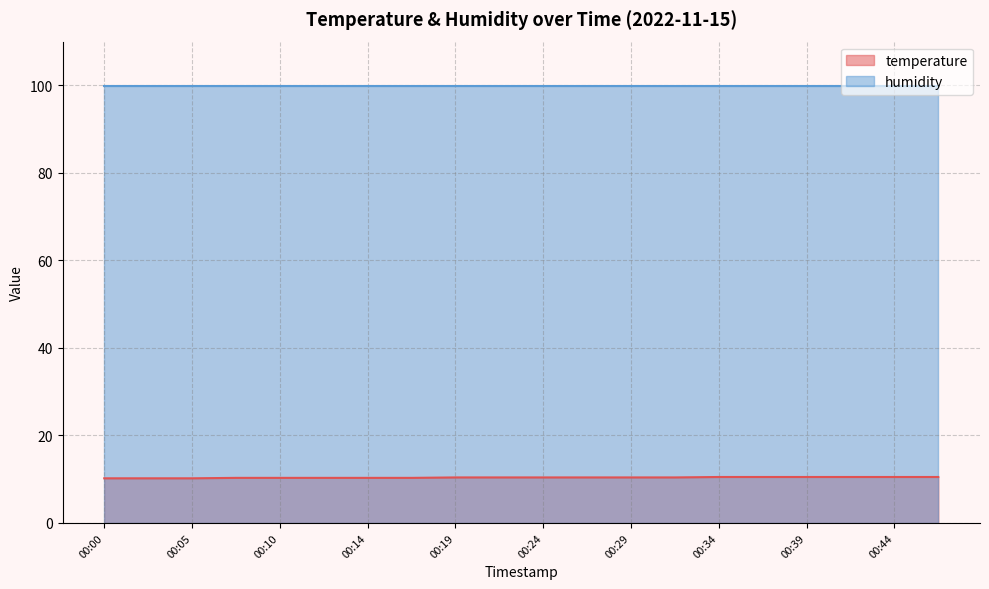

What is the value of the 7th point from the left?

10.3